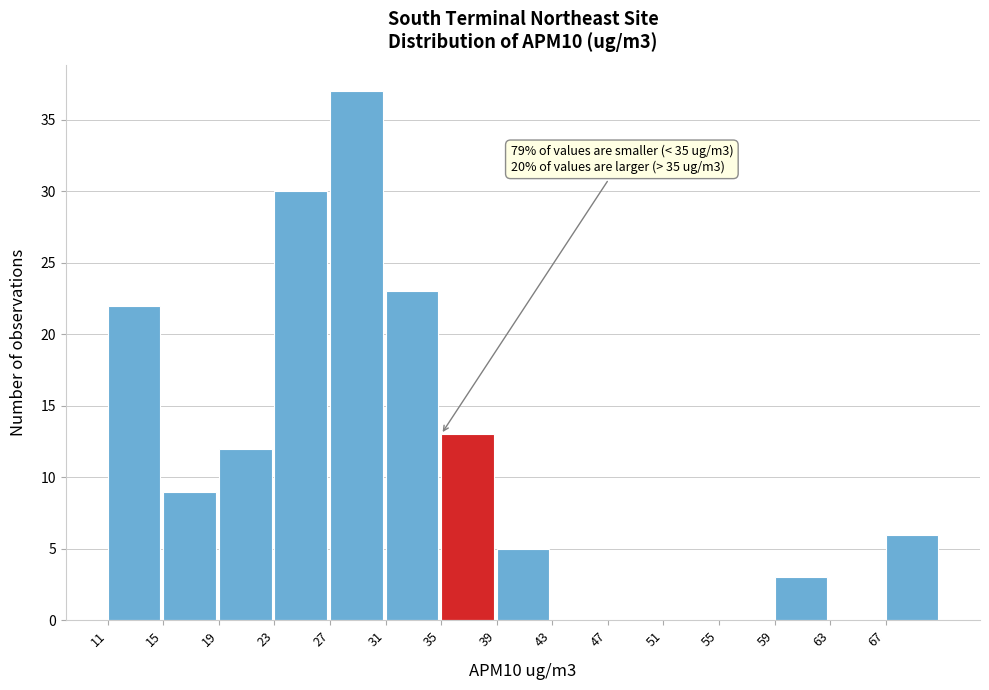

Over which range of the x-axis is the bar tallest?

27 to 31